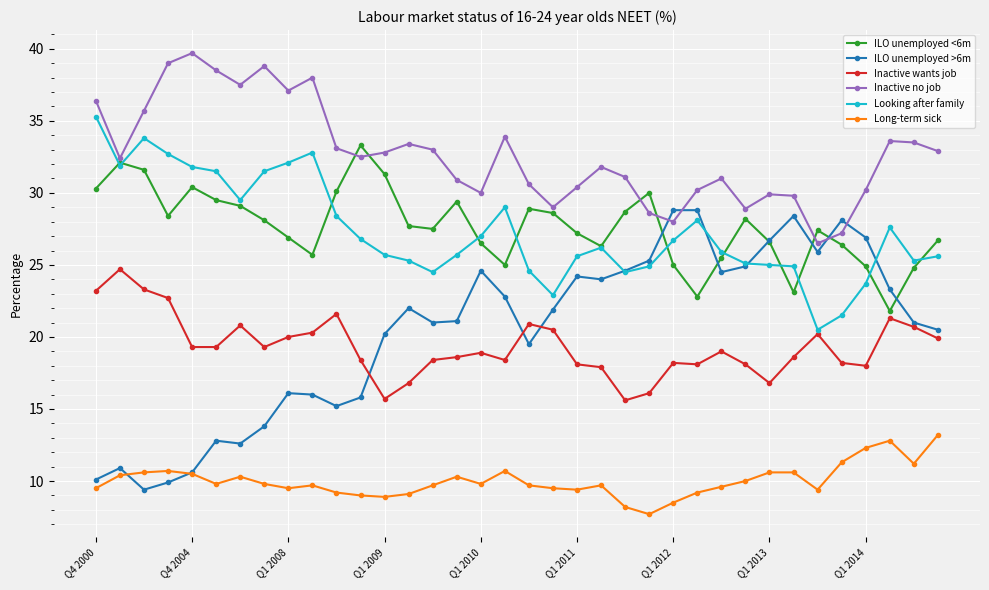

At how many categories does at least one series exceed 36?

8